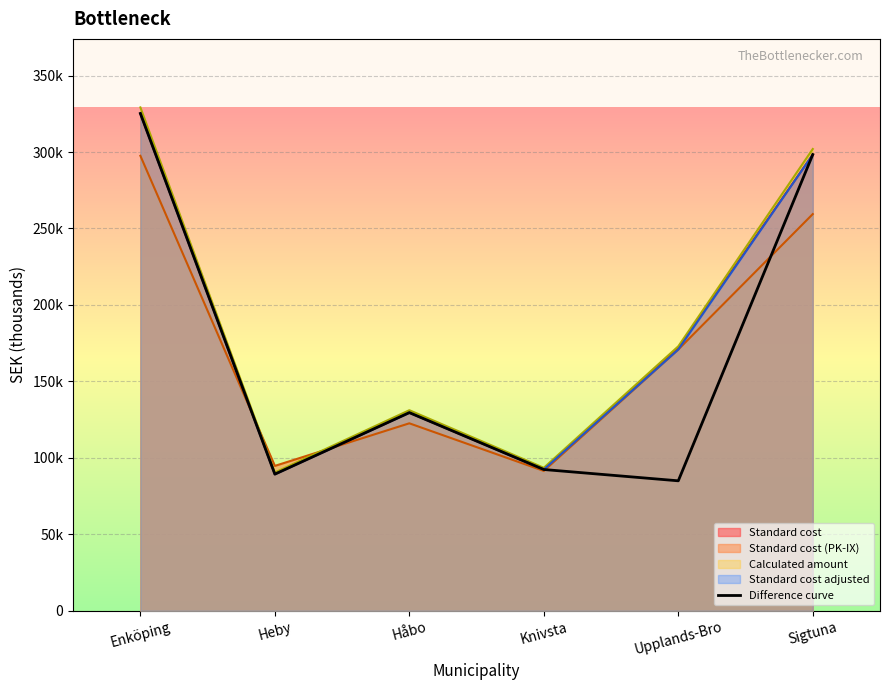

List the labels in order of value, largest first.

Enköping, Sigtuna, Håbo, Knivsta, Heby, Upplands-Bro